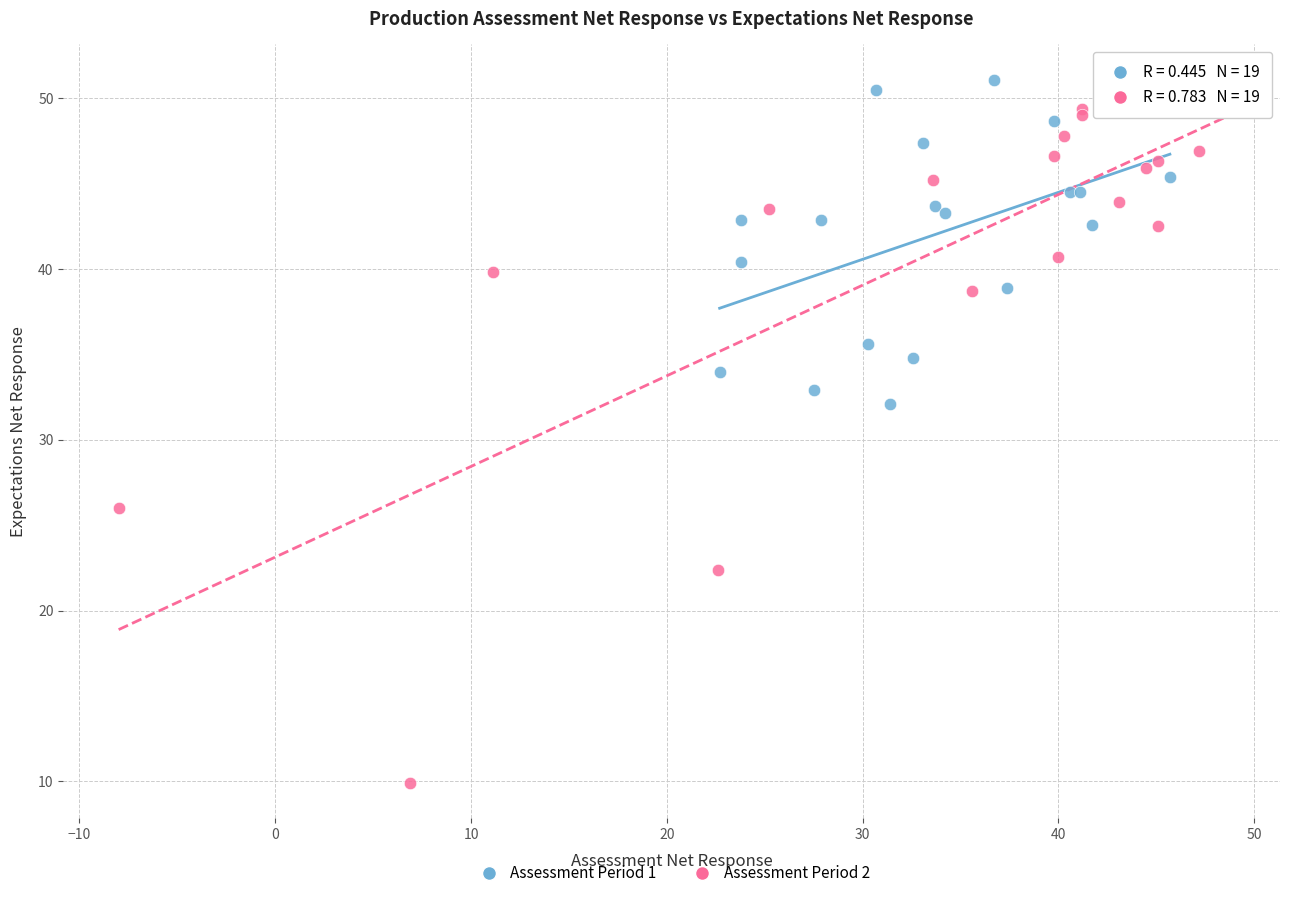

Which series has the widest spread of Y values?

Assessment Period 2